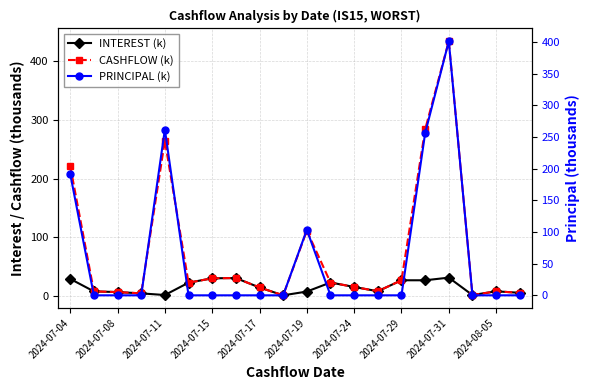

What is the maximum value for CASHFLOW (k)?

433.3